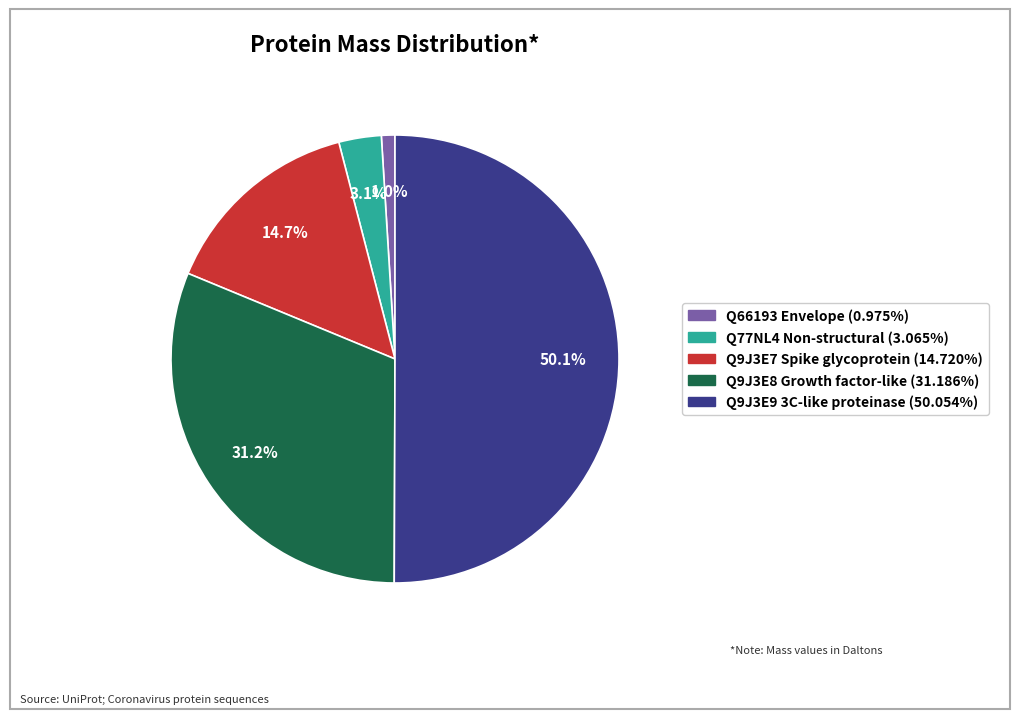

To the nearest percent, what percentage of the pie is Q9J3E9 3C-like proteinase?

50%